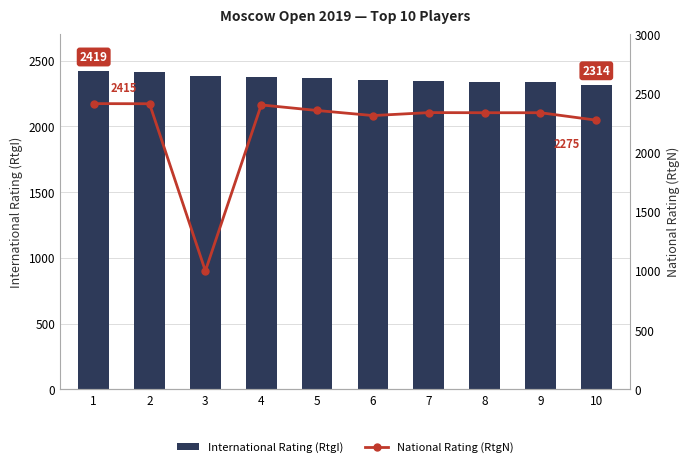

Rank the series by their maximum value, from lowest to highest.

National Rating (RtgN), International Rating (RtgI)